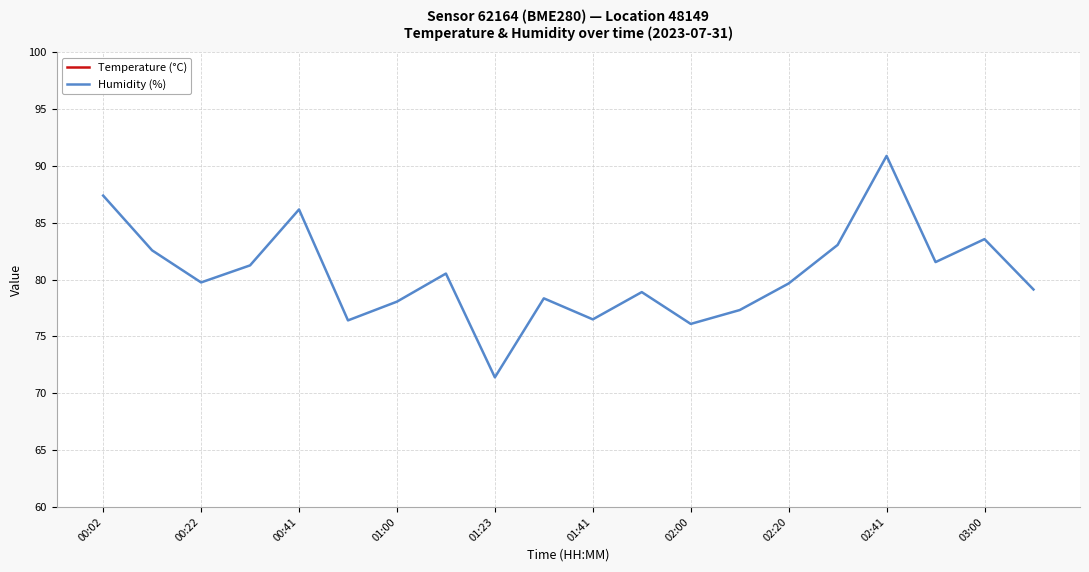

What is the sum of all Humidity (%) values?

1608.5